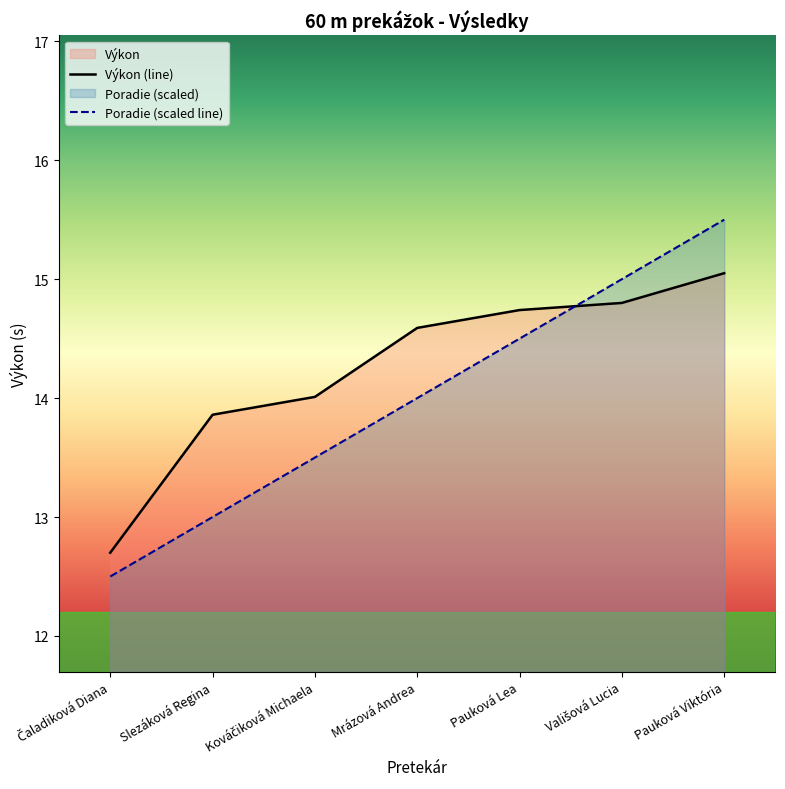

What is the label of the 3rd point from the right?

Pauková Lea